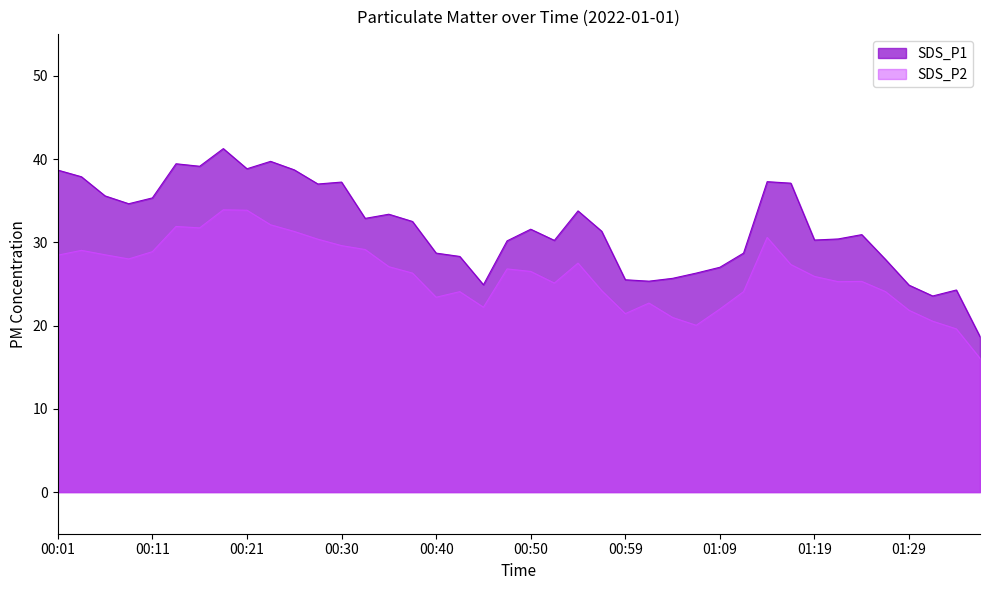

What is the smallest value displayed?

16.1